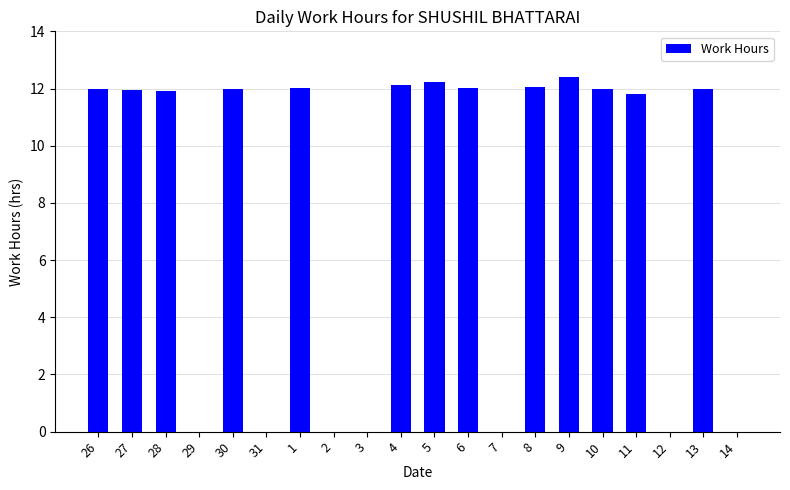

What is the ratio of the value at 8 to the value at 10?

1.0